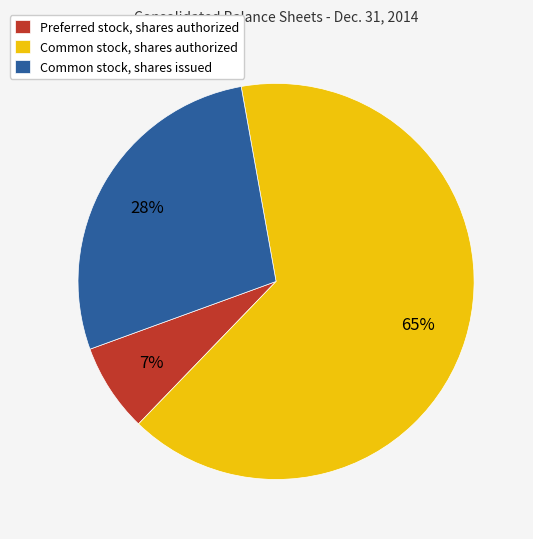

Which category has the smallest portion of the pie?

Preferred stock, shares authorized